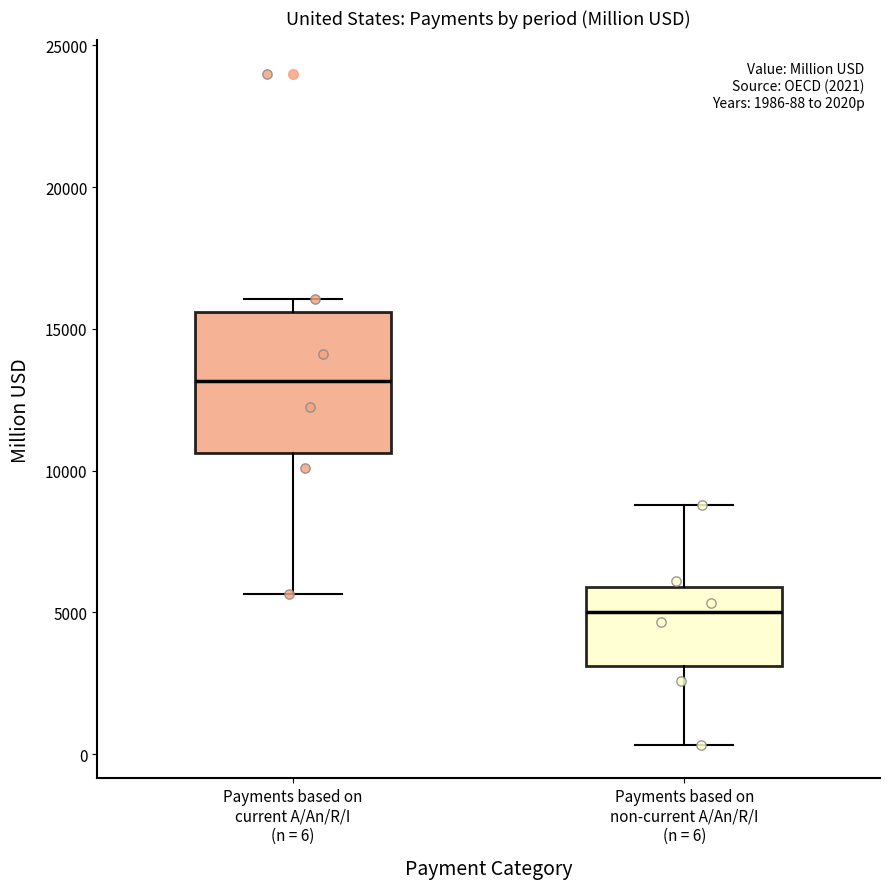

Comparing the boxes themselves (not the whiskers), which one is the tallest?

Payments based on current A/An/R/I (n = 6)